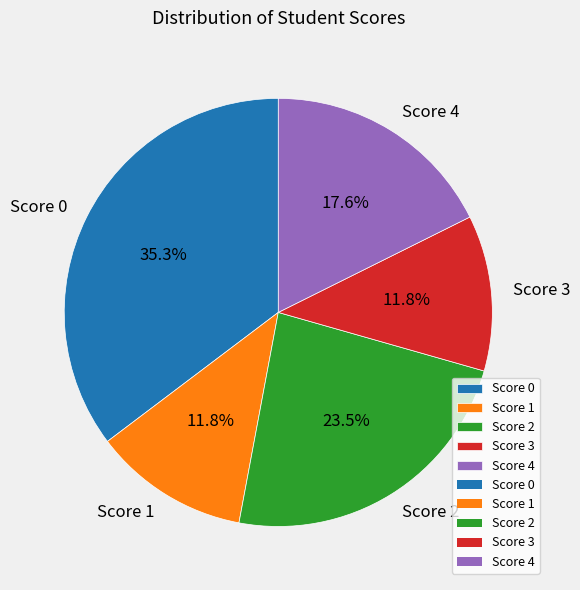

Which slice is the largest?

Score 0